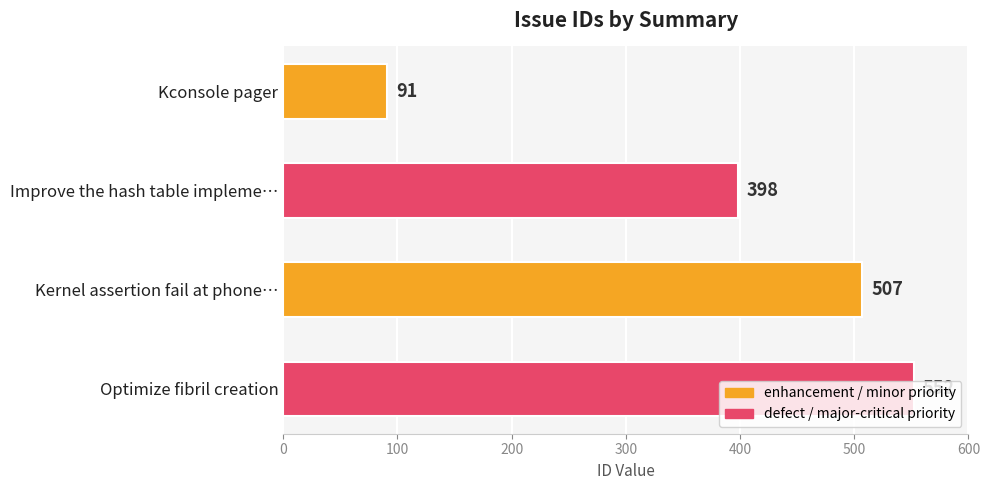

Rank the categories by value from highest to lowest.

Optimize fibril creation, Kernel assertion fail at phone…, Improve the hash table impleme…, Kconsole pager